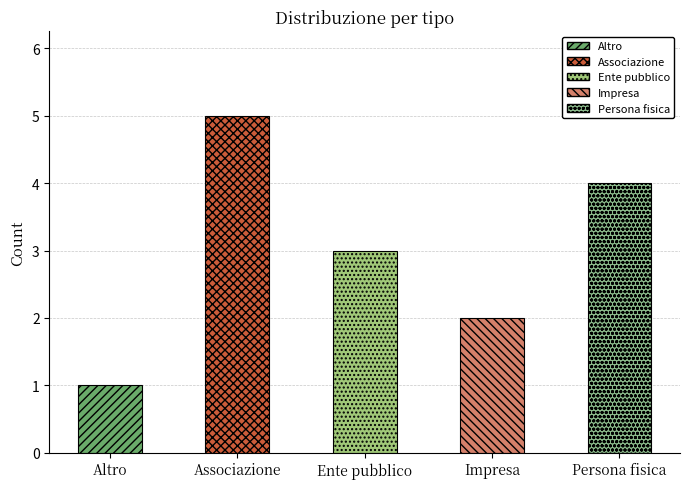

Rank the categories by value from highest to lowest.

Associazione, Persona fisica, Ente pubblico, Impresa, Altro